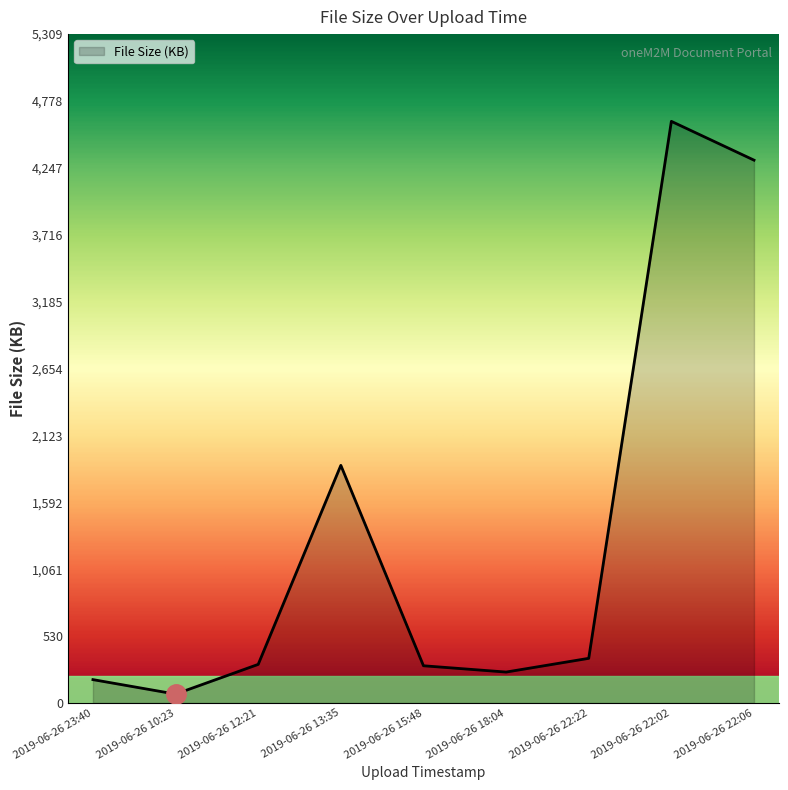

What position from the left is 2019-06-26 22:02?

8